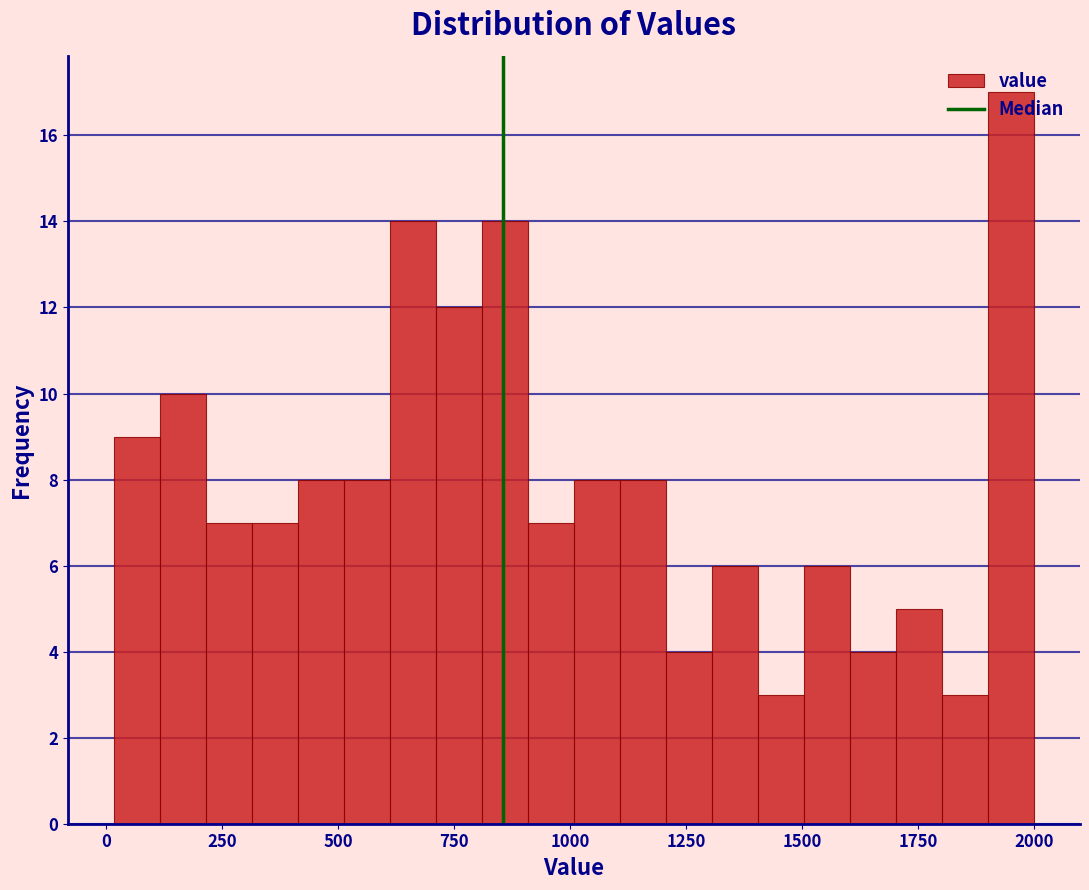

Read against the x-axis, roughly where is the centre of the tallest bar?

1950